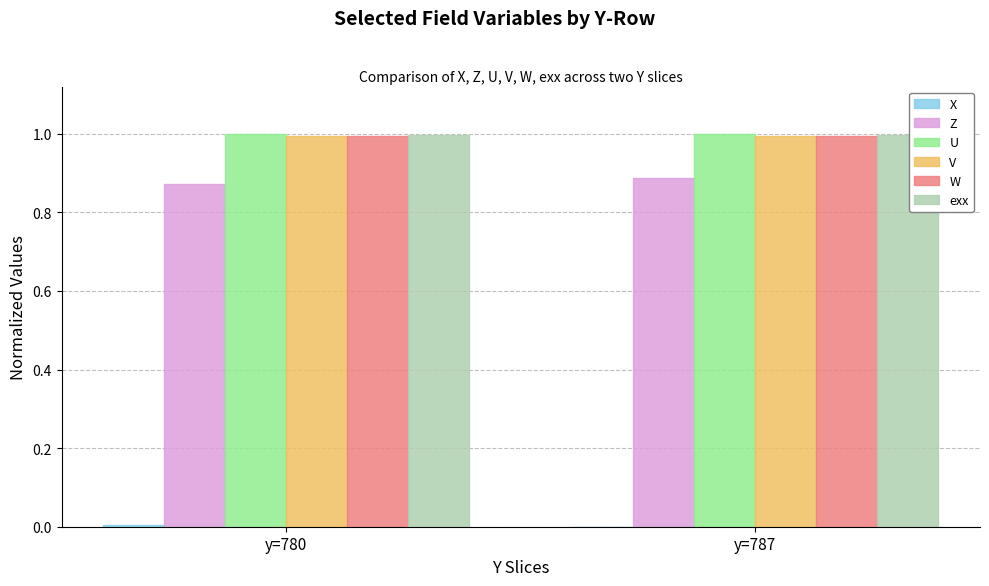

What is the total value across all series at y=787?

4.9